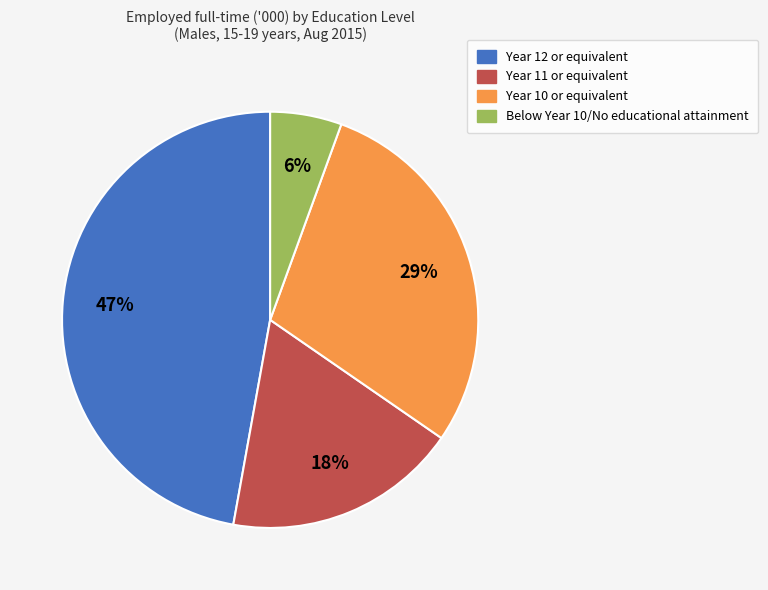

Do Year 10 or equivalent and Year 11 or equivalent together represent more than half of the pie?

No